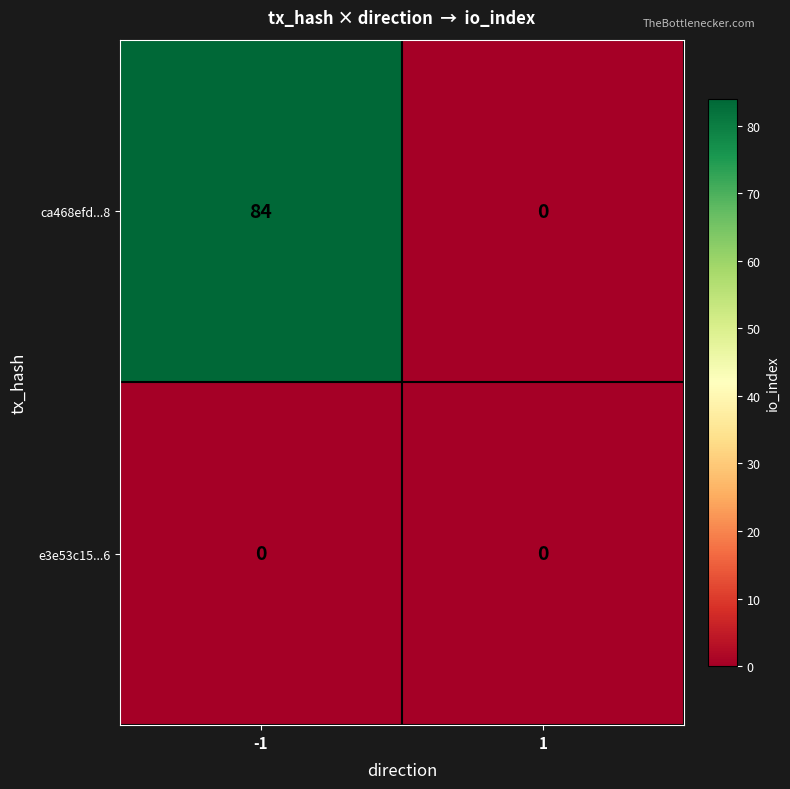

Reading right to left, transcribe all the data shown in this chart.

ca468efd...8: 1=0	-1=84
e3e53c15...6: 1=0	-1=0